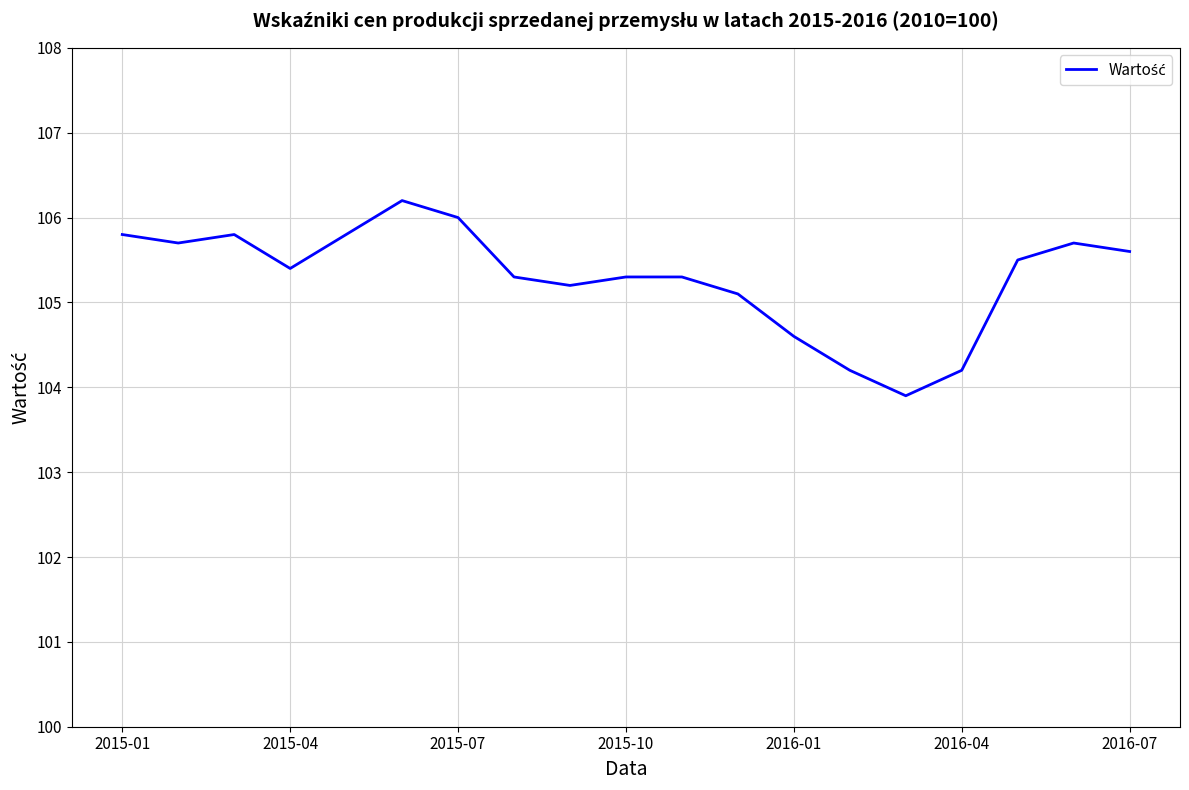

How many lines are shown in the chart?

1